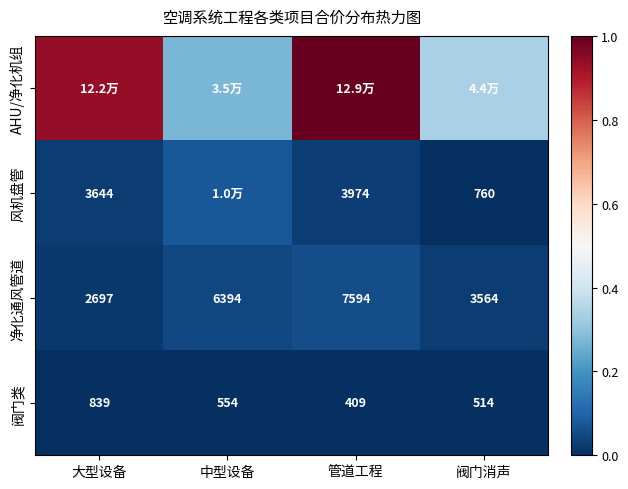

How many categories are shown in the chart?

4